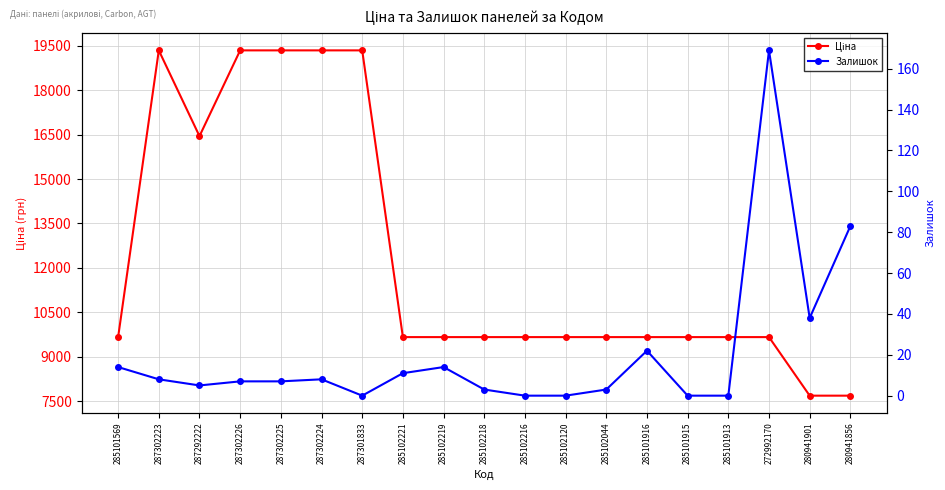

How many data points does each series have?

19